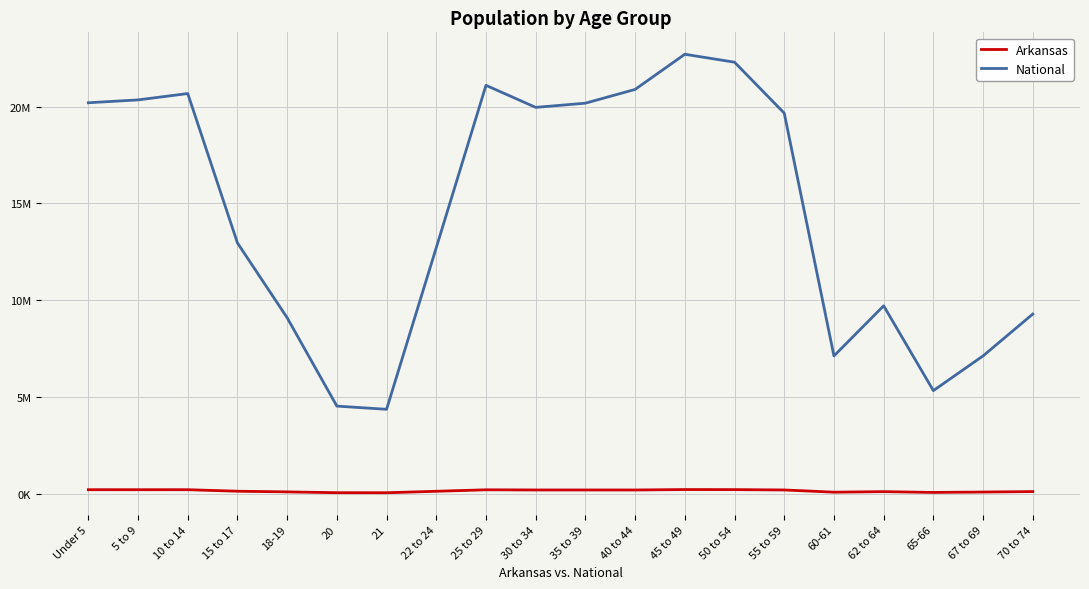

What are all the series names shown in the legend?

Arkansas, National